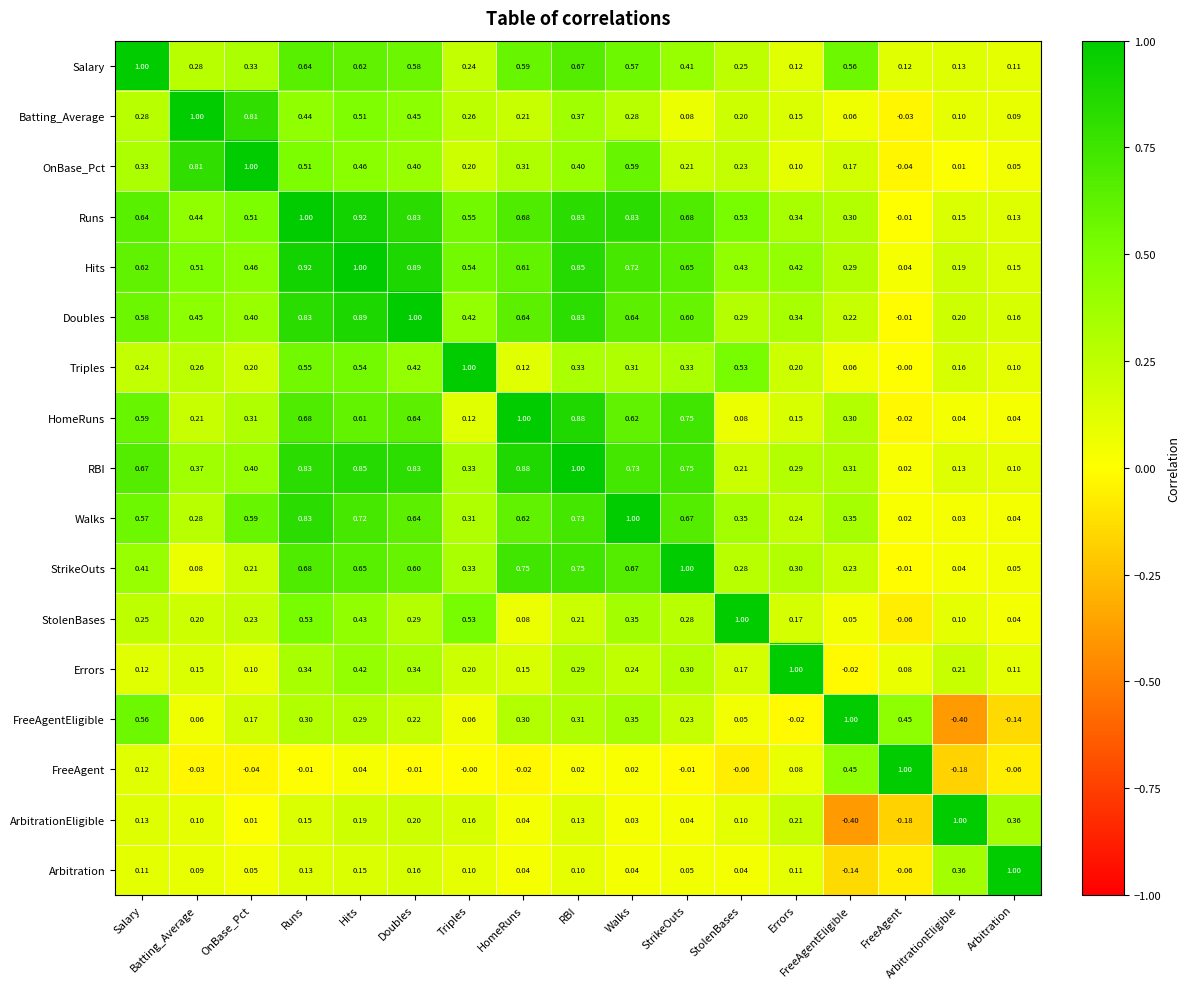

Which series has the largest total across all categories?

Runs